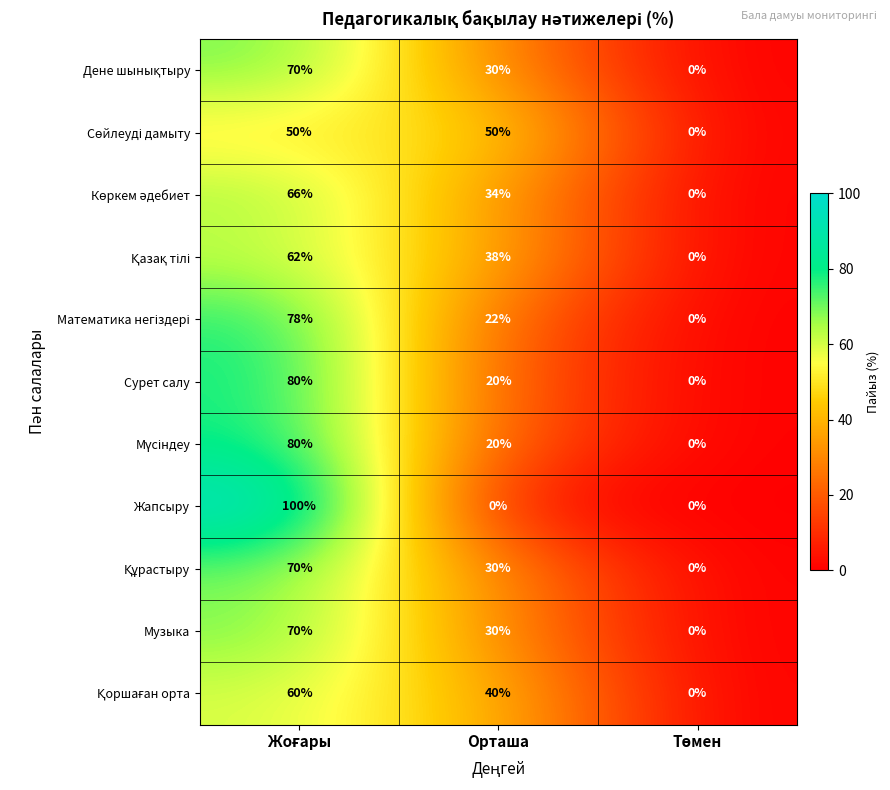

What is the sum of all Жапсыру values?

100